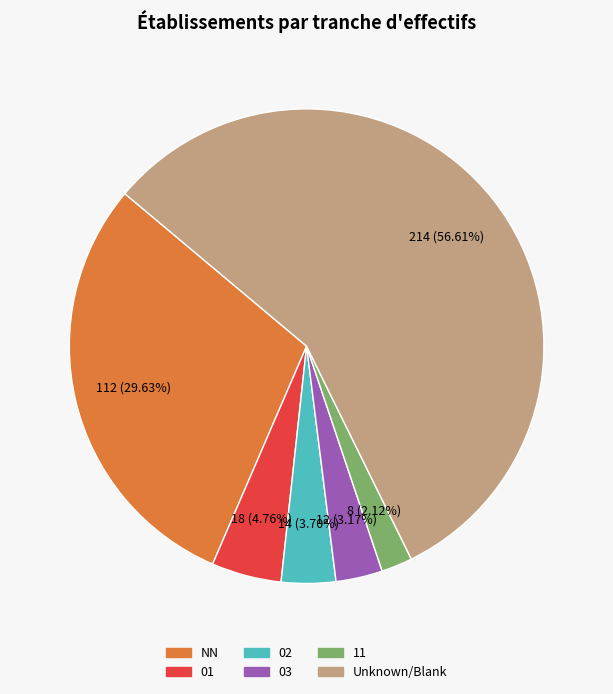

Is there a majority slice in this chart?

Yes